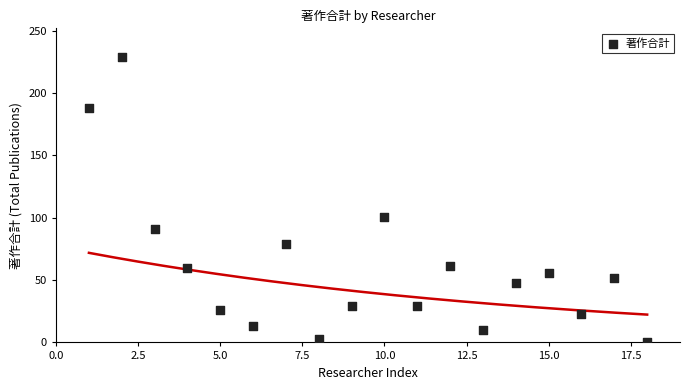

What is the range of Y values (max minus min)?

229